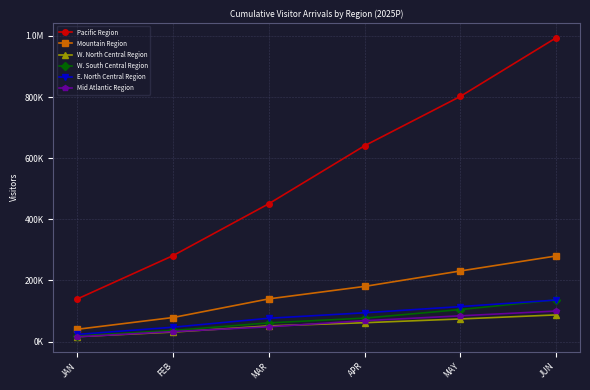

Which has a higher value, JAN or FEB?

FEB